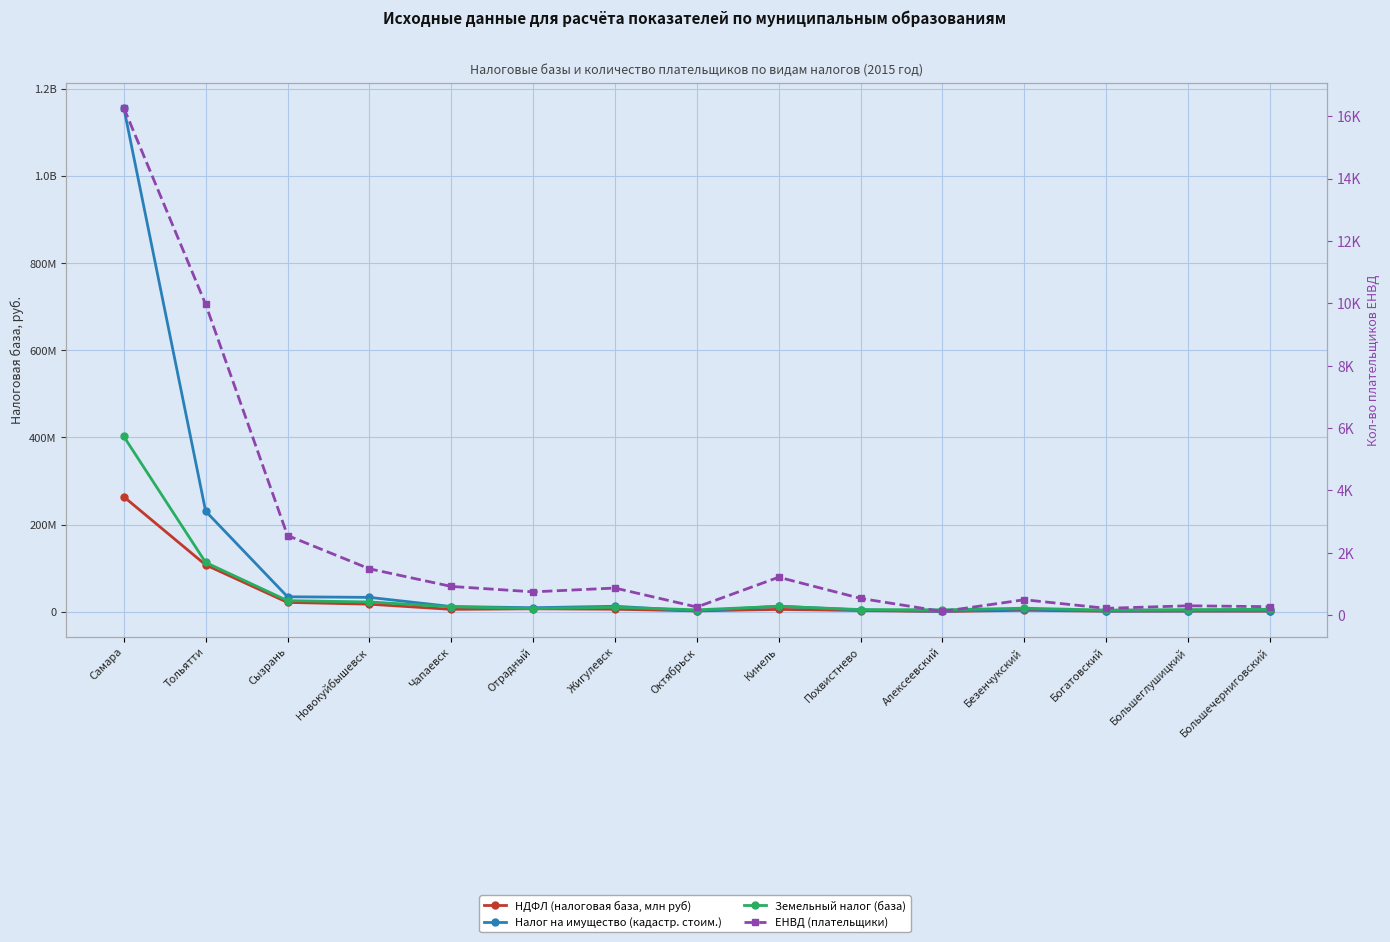

How many values in the НДФЛ (налоговая база, млн руб) series exceed 5315462?

8